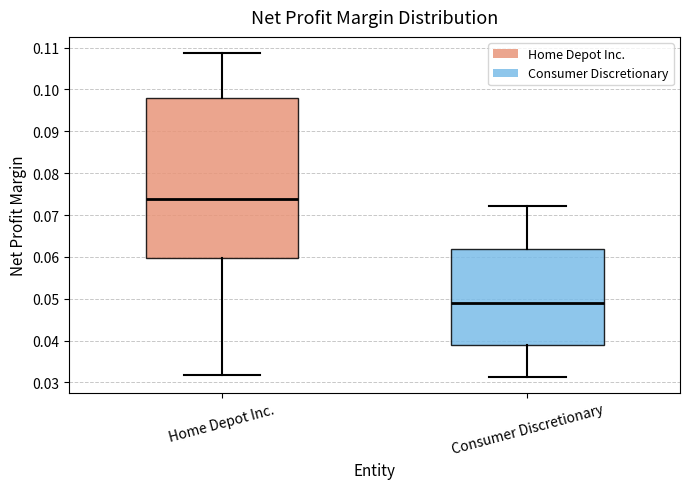

Which box's median line is the highest?

Home Depot Inc.